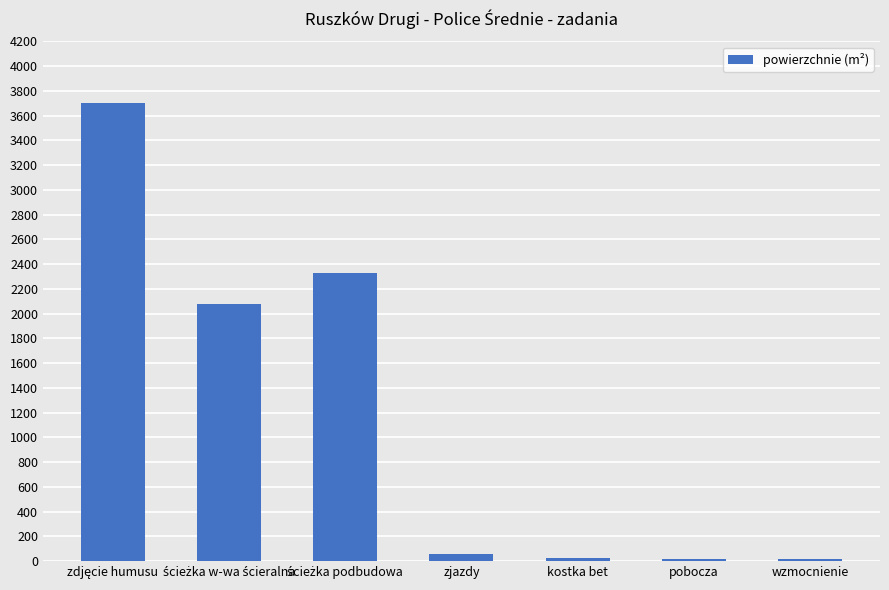

What is the label of the 3rd bar from the right?

kostka bet